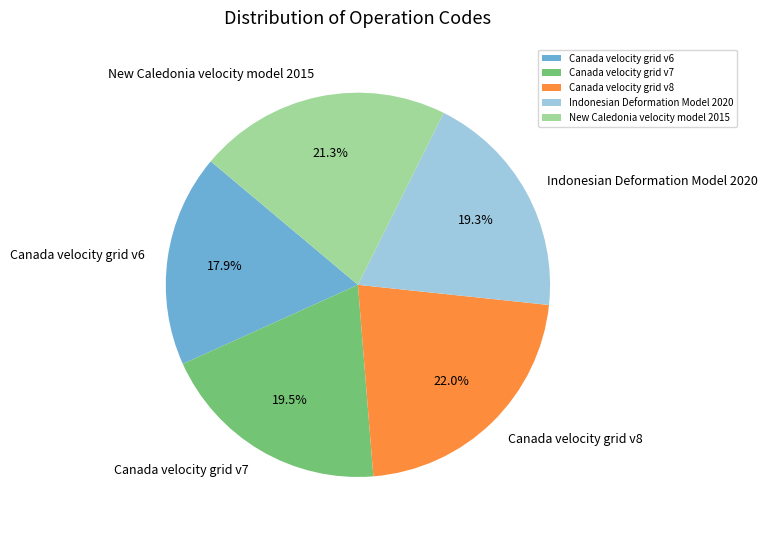

True or false: Canada velocity grid v8 accounts for 22% of the total.

True